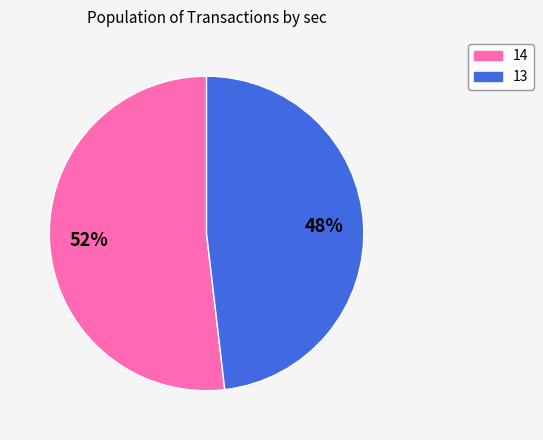

Which slice is the largest?

14